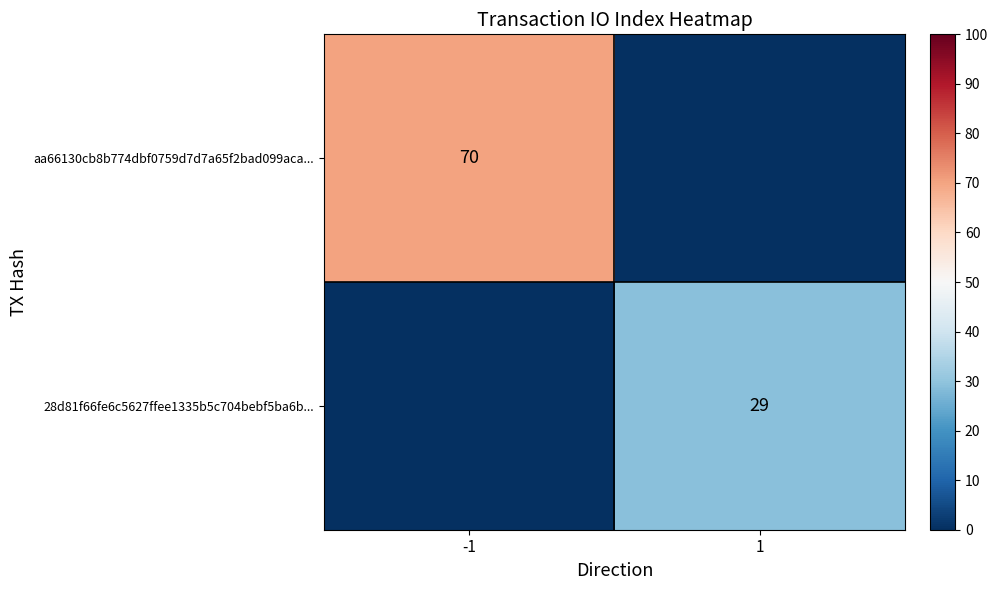

Is the value of aa66130cb8b774dbf0759d7d7a65f2bad099aca... at -1 greater than the value of 28d81f66fe6c5627ffee1335b5c704bebf5ba6b... at 1?

Yes